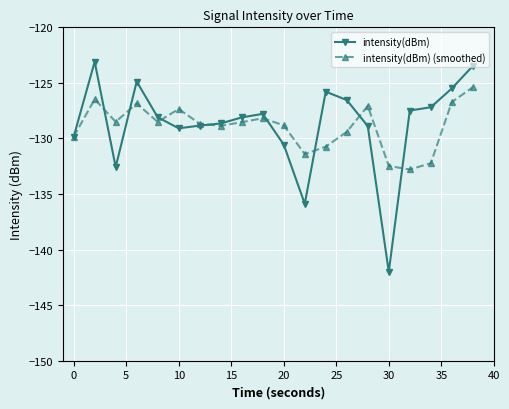

Rank the series by their maximum value, from lowest to highest.

intensity(dBm) (smoothed), intensity(dBm)